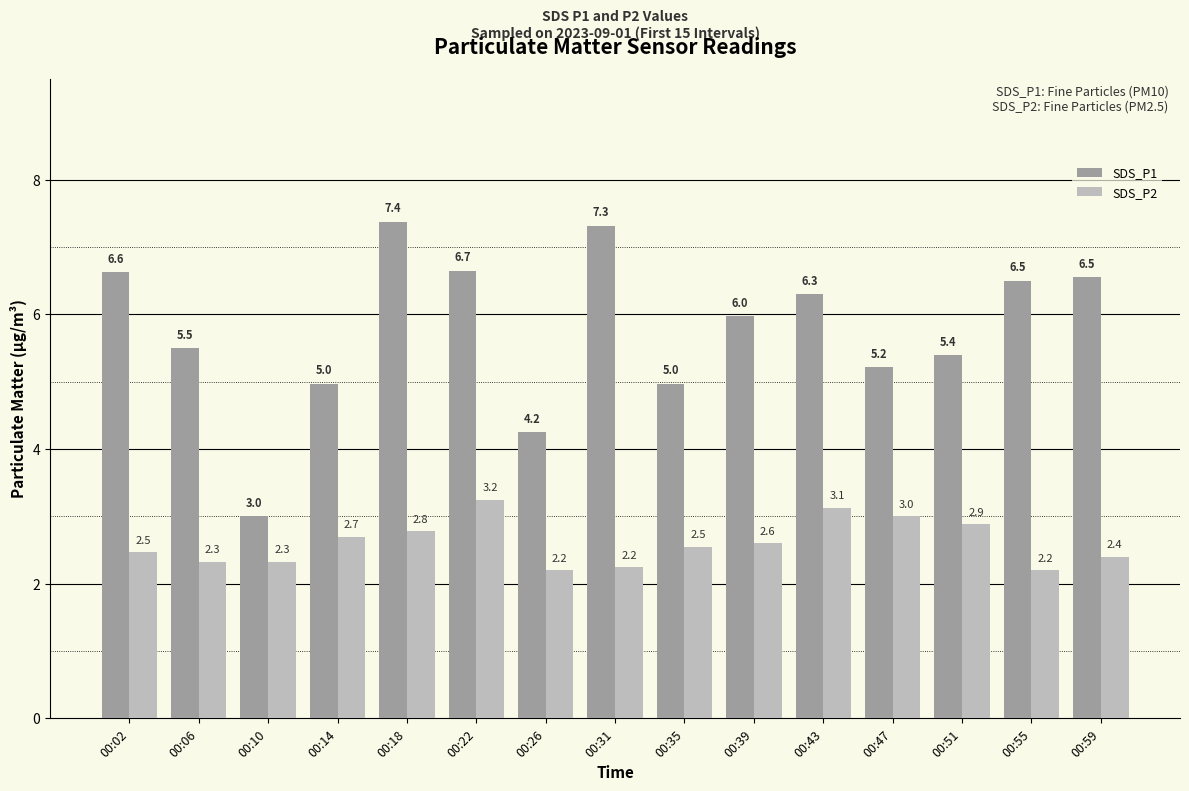

What are all the series names shown in the legend?

SDS_P1, SDS_P2